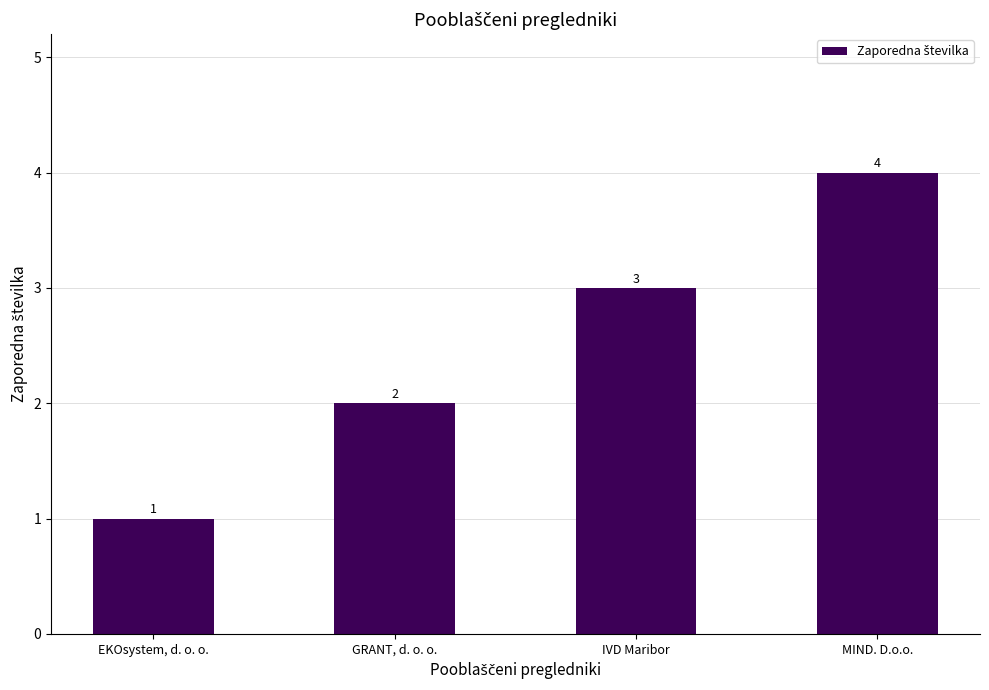

Reading left to right, extract all data points from this chart.

EKOsystem, d. o. o.=1	GRANT, d. o. o.=2	IVD Maribor=3	MIND. D.o.o.=4